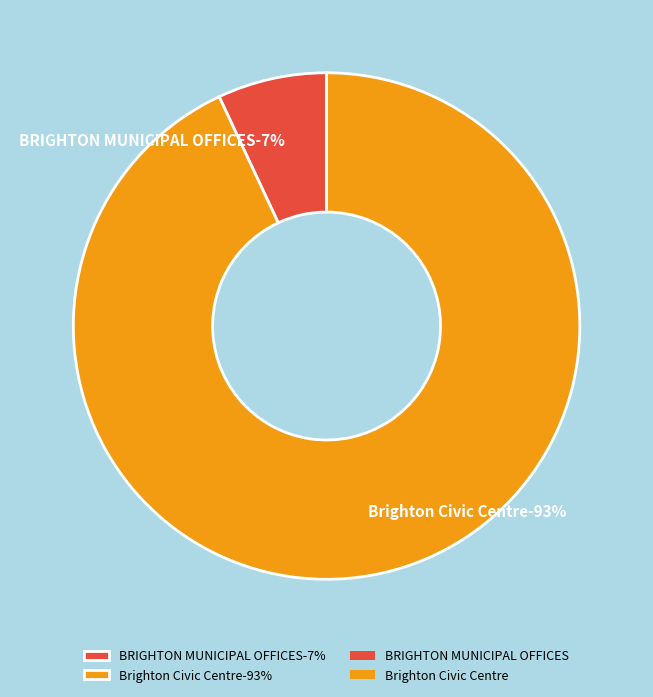

True or false: Brighton Civic Centre accounts for 93% of the total.

True